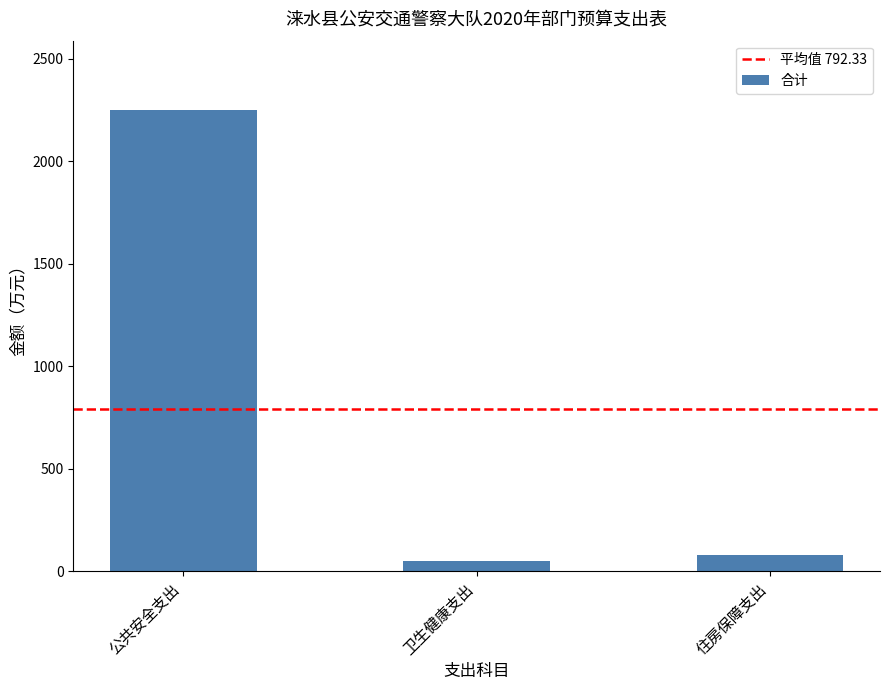

How many data points does each series have?

3